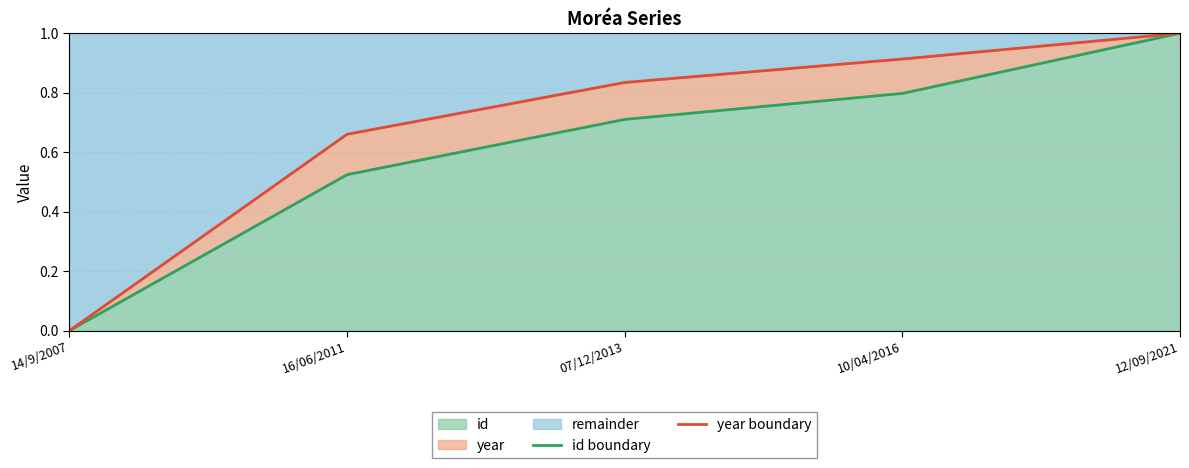

What is the difference between the id boundary values at 16/06/2011 and 10/04/2016?

0.3